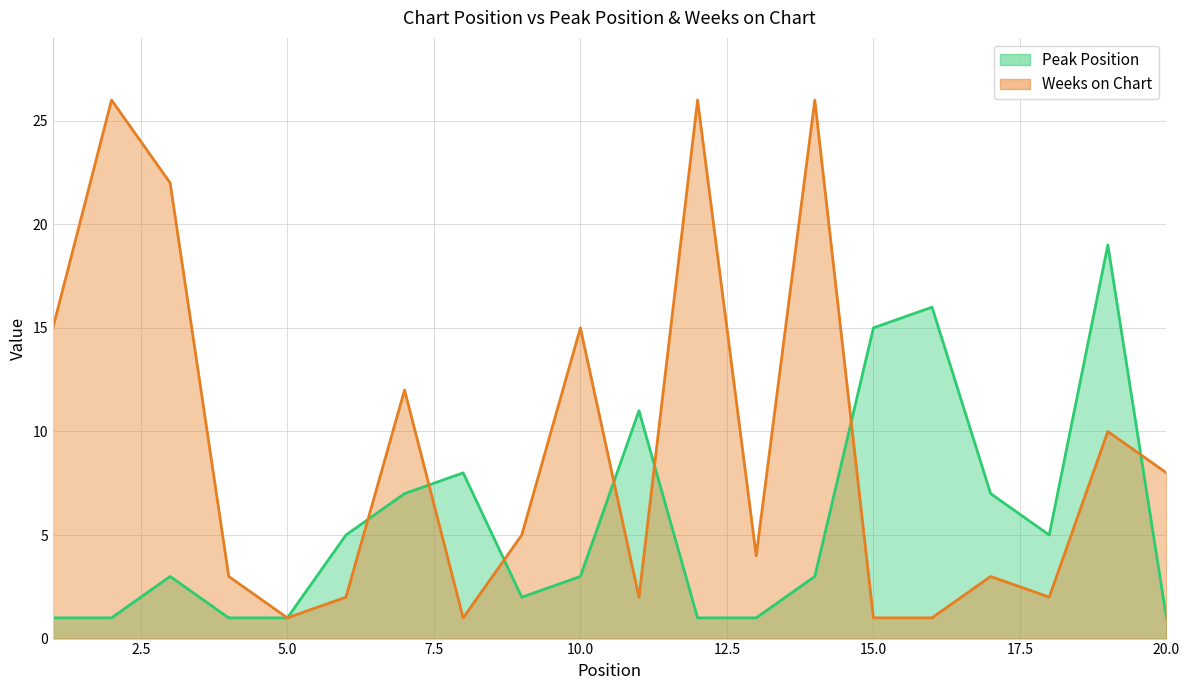

Does the chart have visible grid lines?

Yes